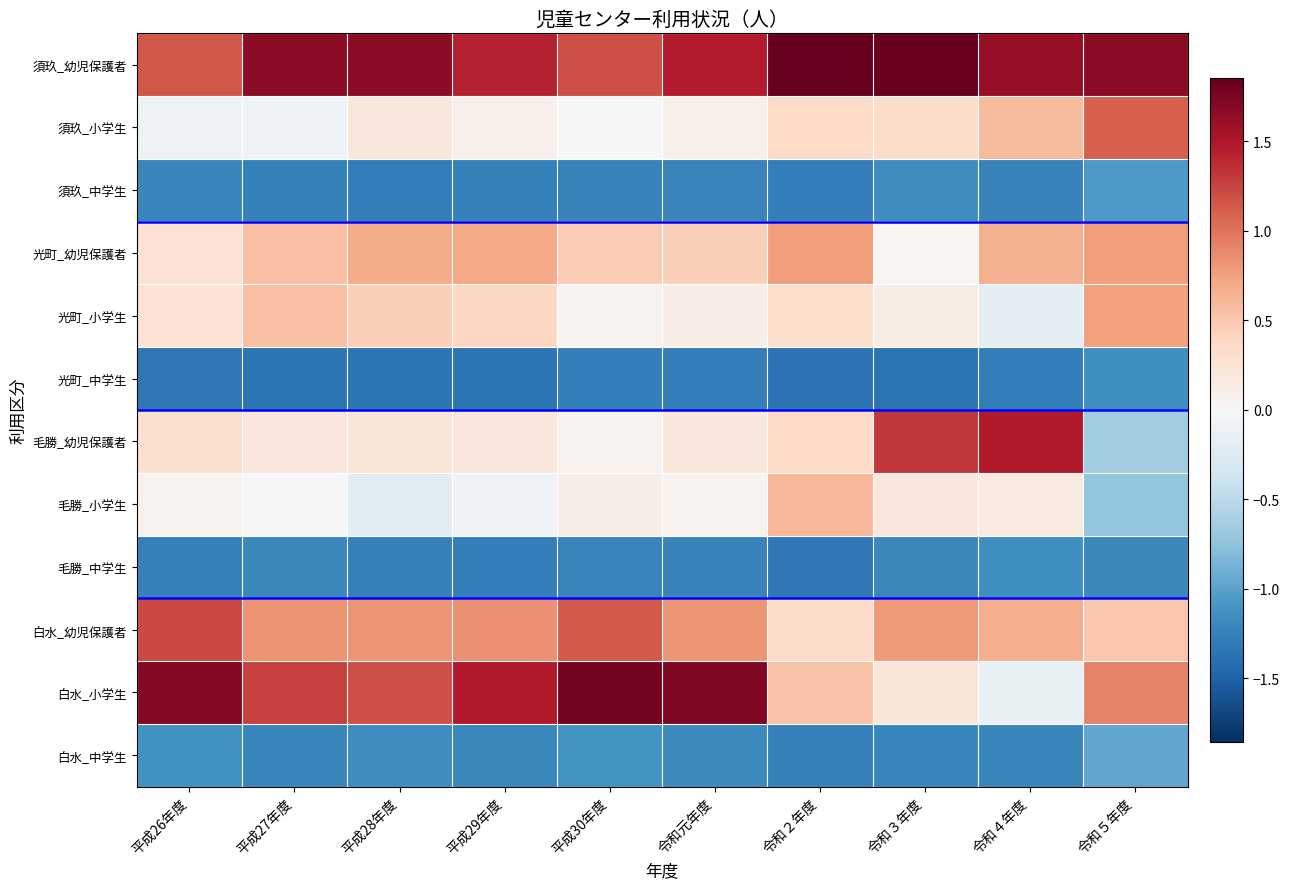

At which category is the sum across all series the highest?

令和４年度